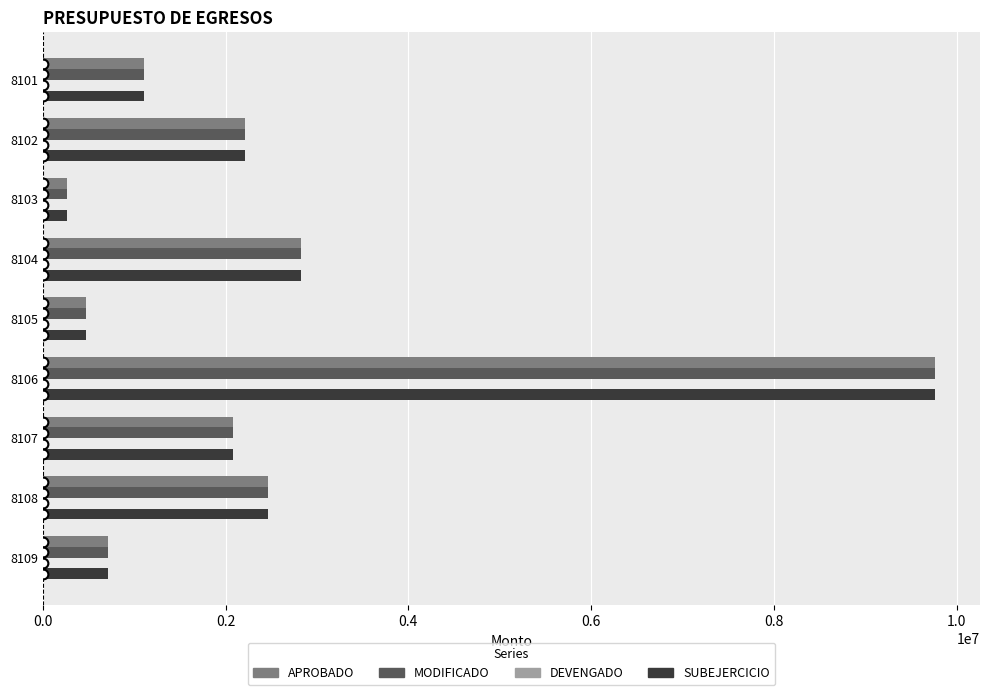

The value of SUBEJERCICIO at 8108 is 2467689.1. True or false?

True